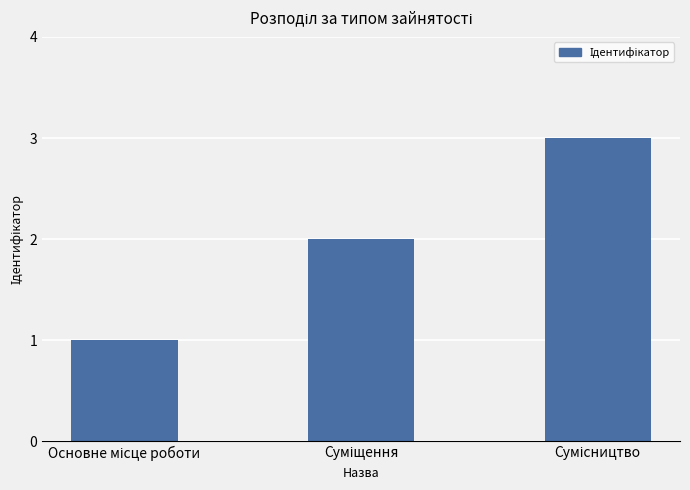

What is the greatest value displayed?

3